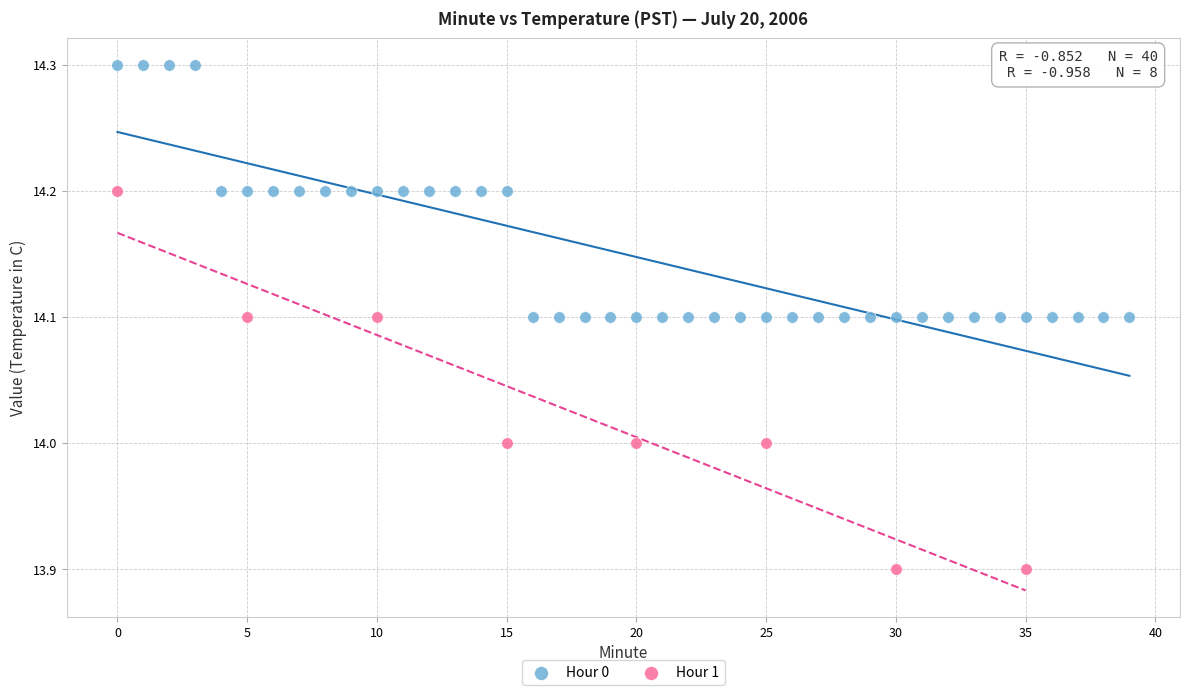

Which series contains the lowest Y value?

Hour 1